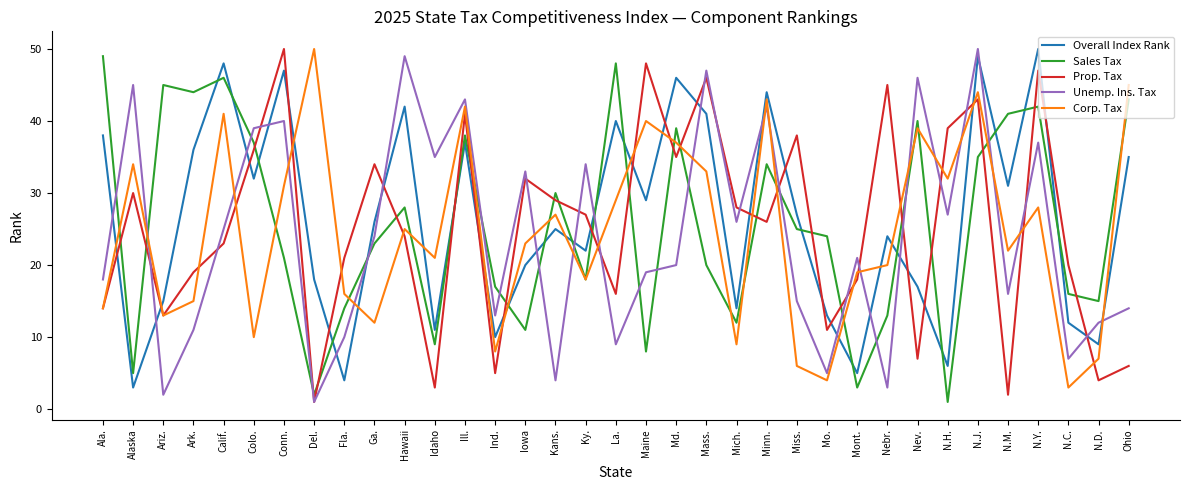

At Calif., list the series in order from largest to smallest.

Overall Index Rank, Sales Tax, Corp. Tax, Unemp. Ins. Tax, Prop. Tax